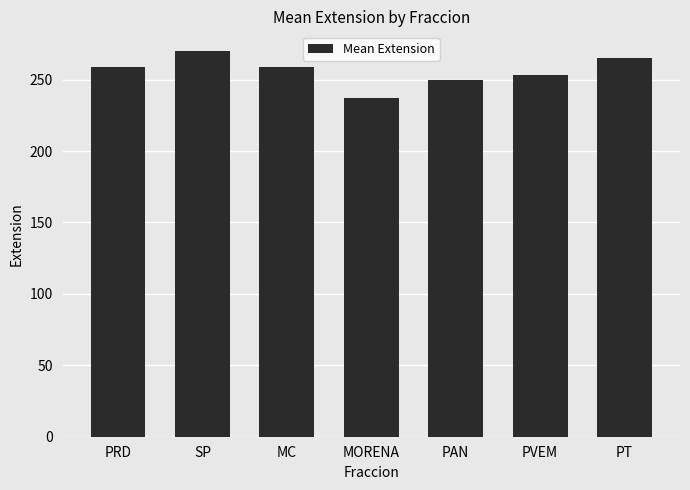

What is the difference between the values at MC and PT?

6.5